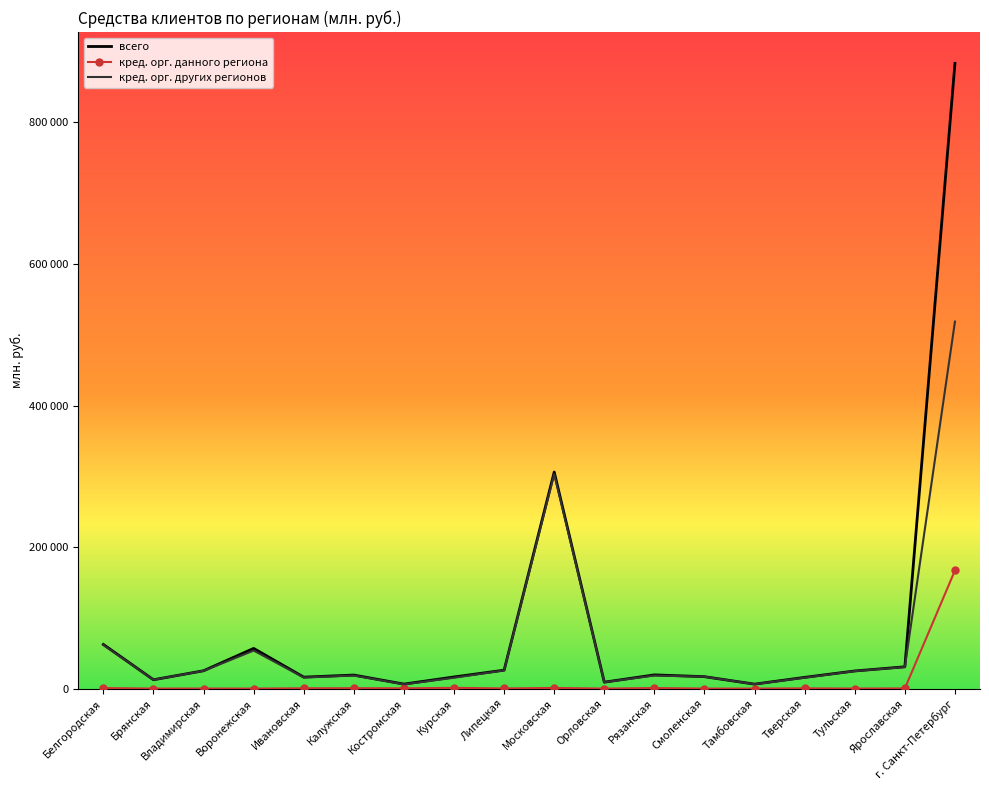

What is the sum of all всего values?

1553613